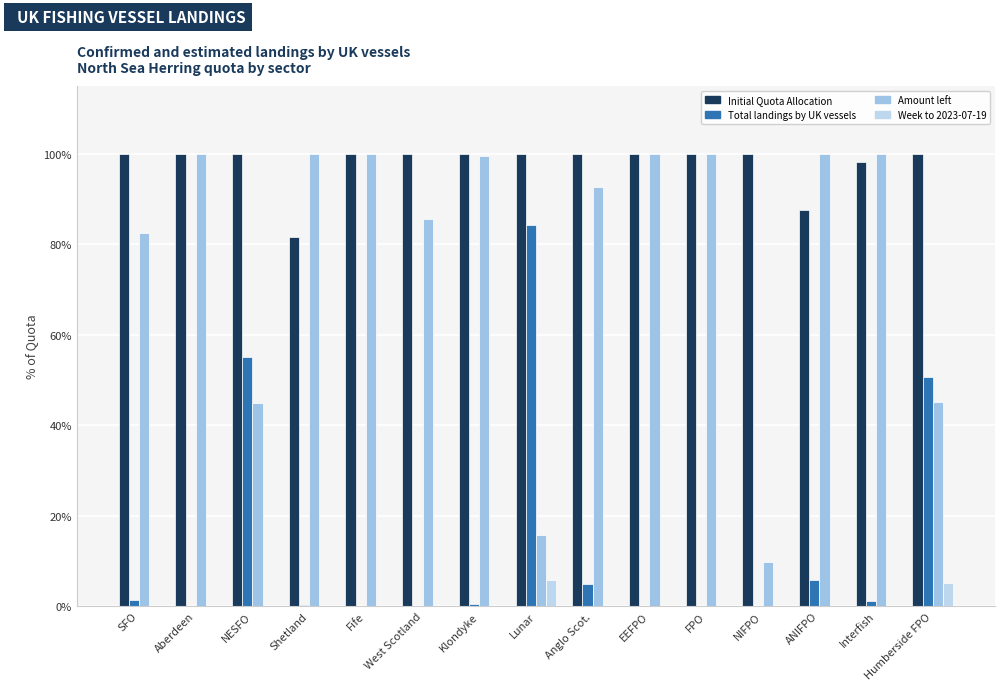

At EEFPO, list the series in order from smallest to largest.

Total landings by UK vessels, Week to 2023-07-19, Initial Quota Allocation, Amount left